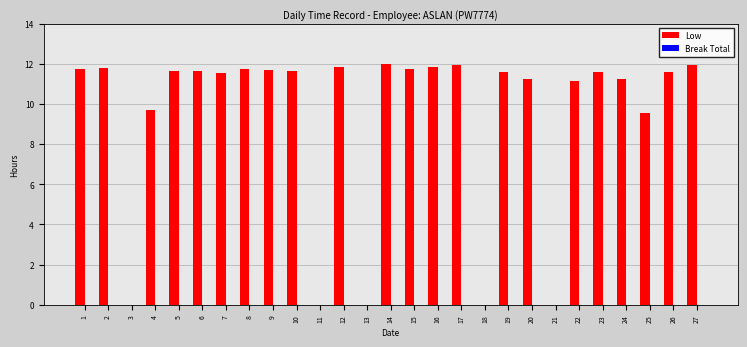

Between 25 and 14, which is larger?

14